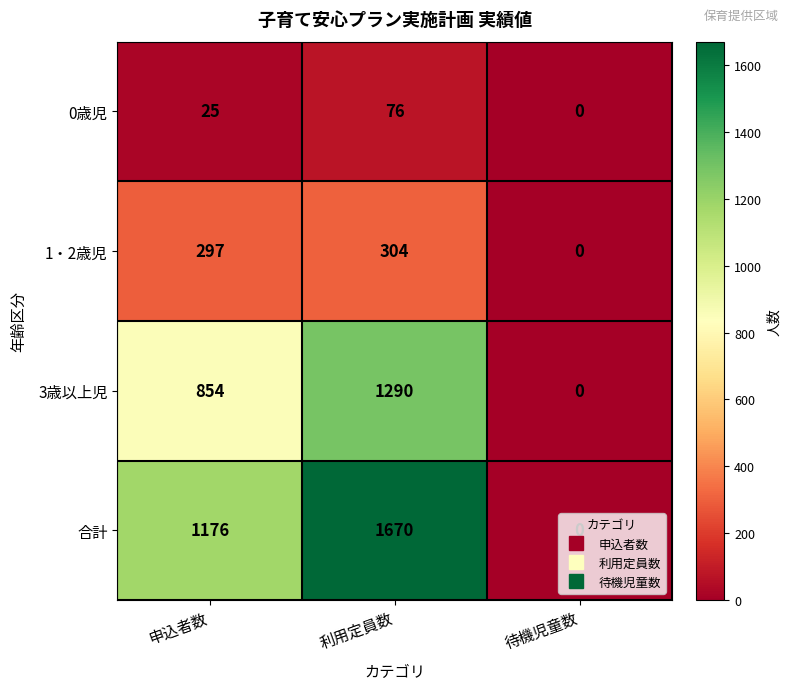

At which category is the sum across all series the highest?

利用定員数